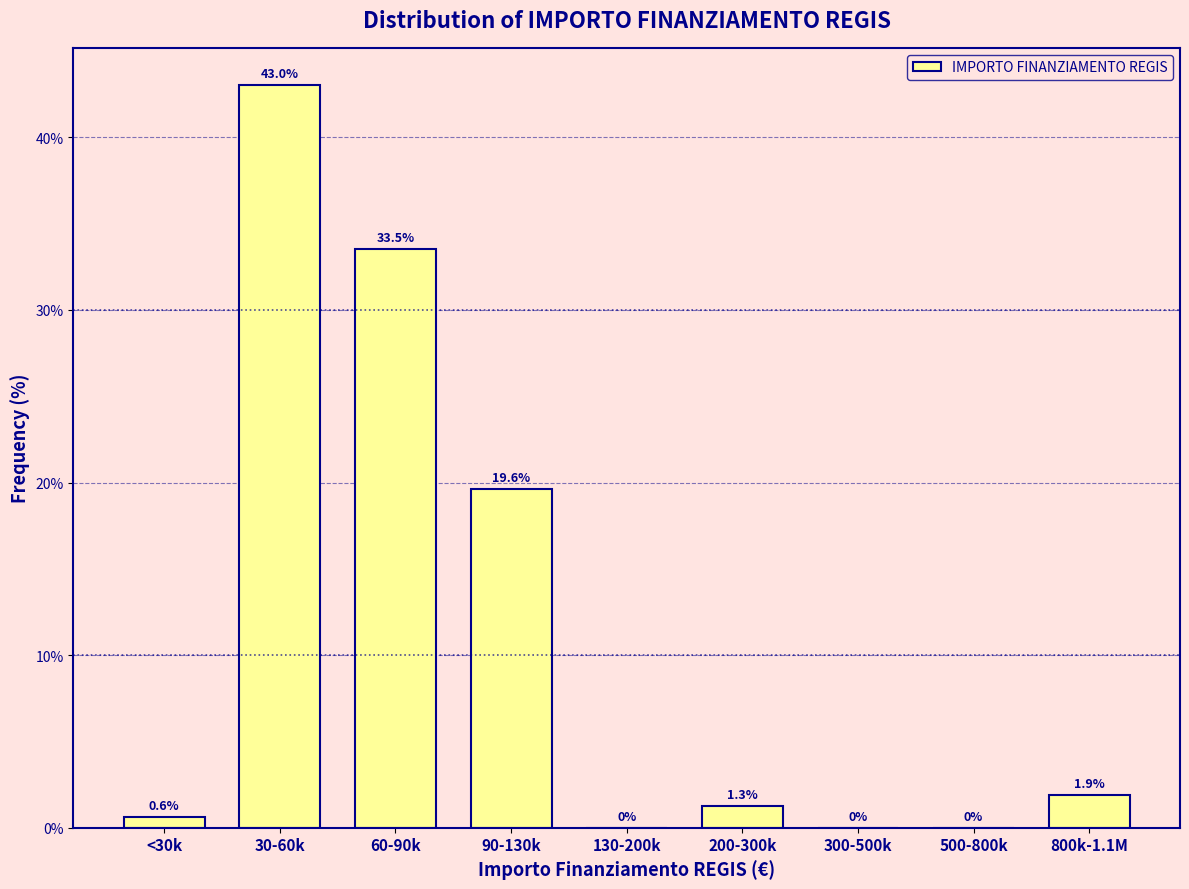

Reading left to right, transcribe all the data shown in this chart.

<30k=0.6	30-60k=43.0	60-90k=33.5	90-130k=19.6	130-200k=0.0	200-300k=1.3	300-500k=0.0	500-800k=0.0	800k-1.1M=1.9